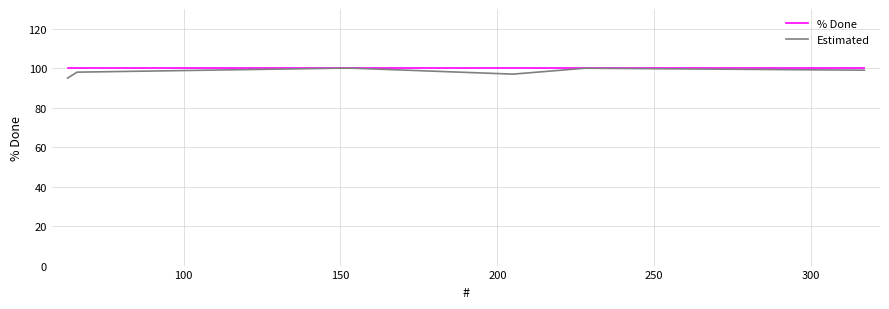

Which series has the largest range (max minus min)?

Estimated